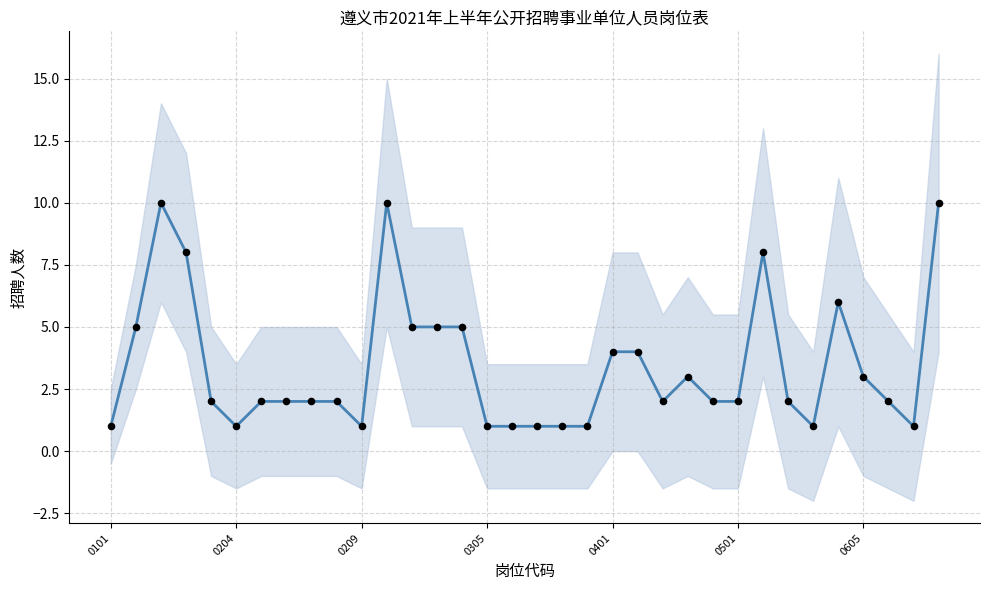

Which series has the largest Y range (max minus min)?

Mean